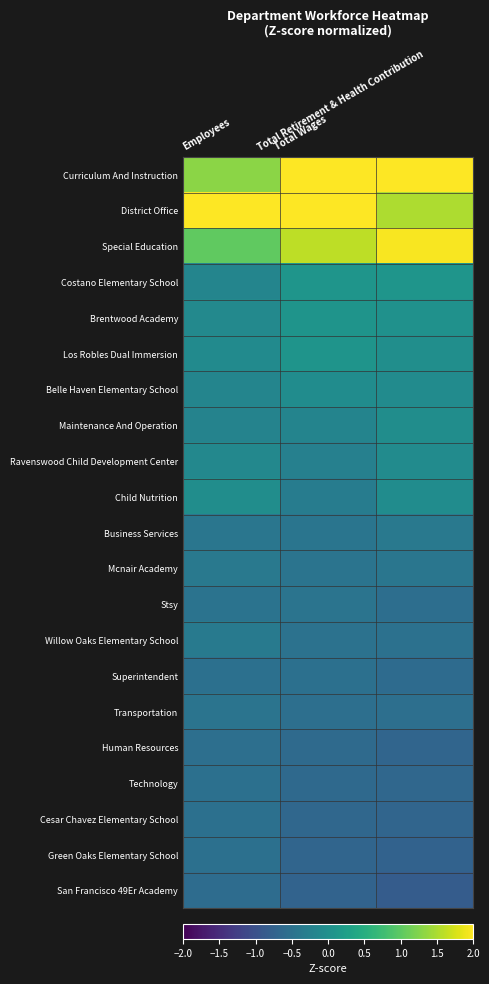

Which label corresponds to the smallest value in the chart?

Total Retirement & Health Contribution